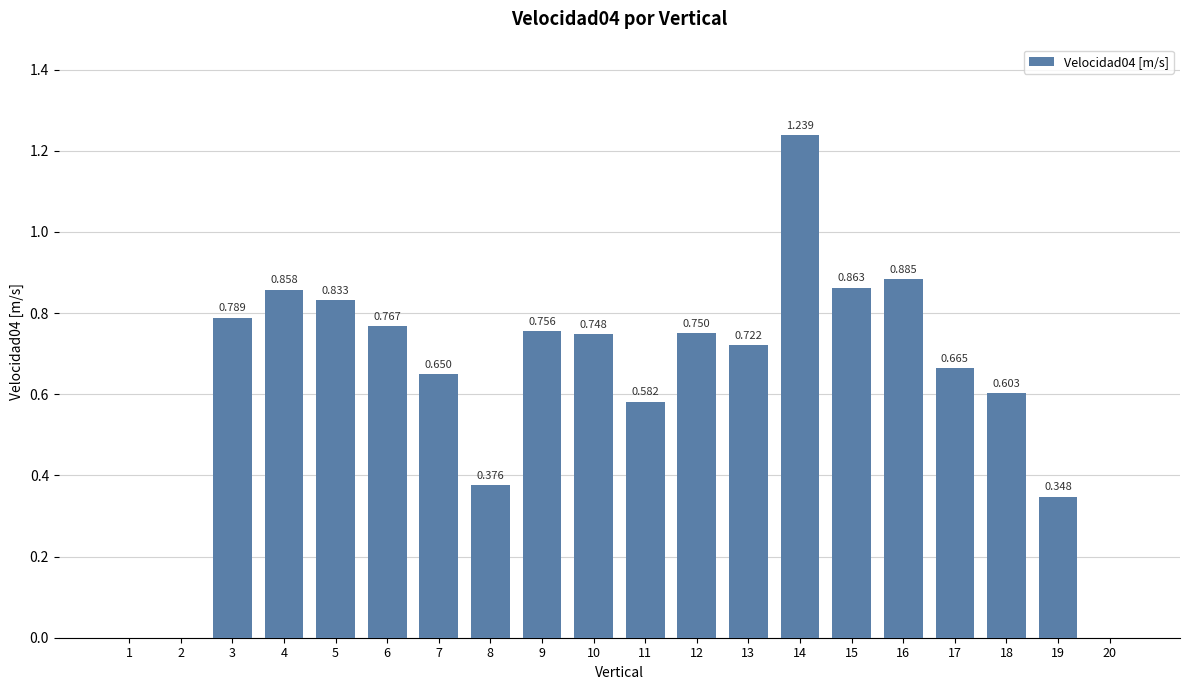

Which has a higher value, 3 or 19?

3